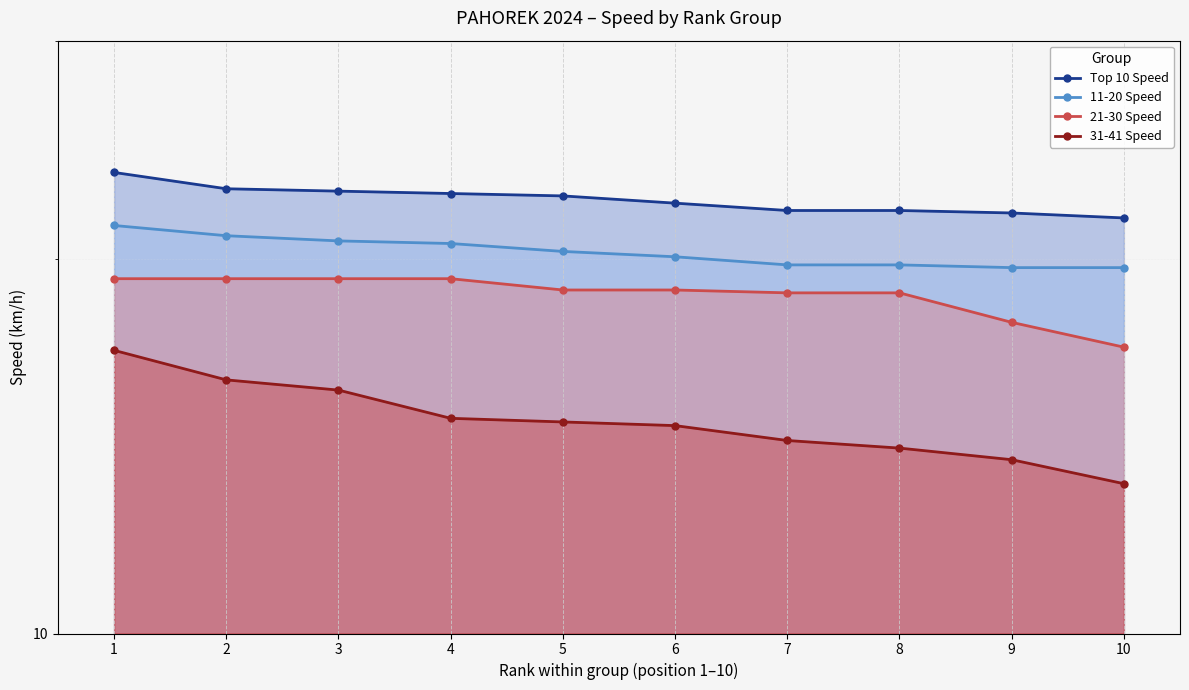

The 31-41 Speed series shows 19.5 at 4. True or false?

False